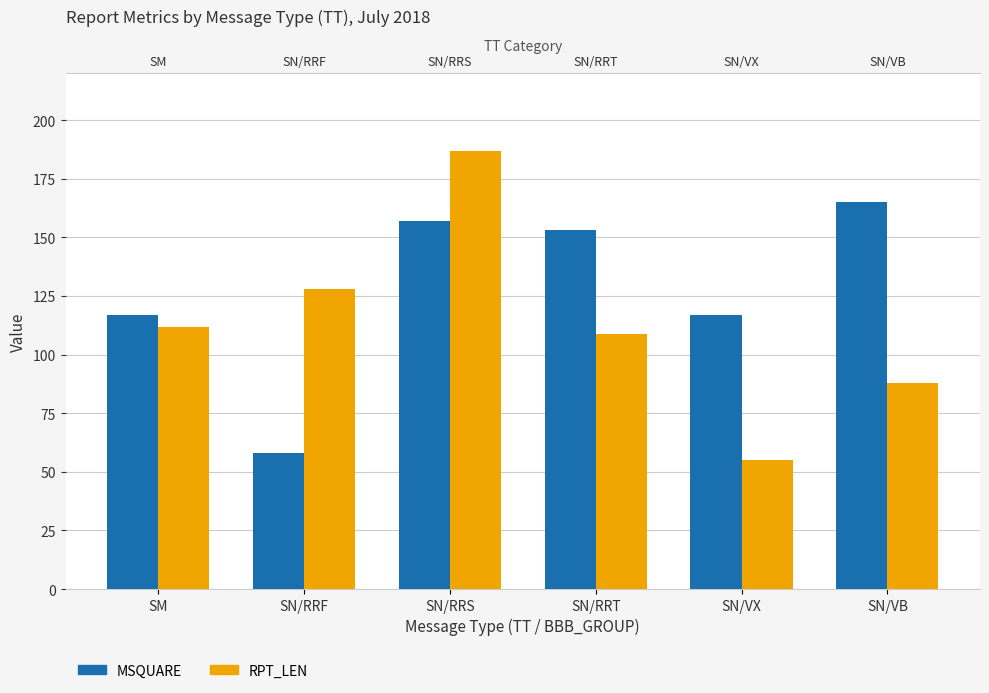

What is the value of the MSQUARE bar at the 3rd from the left?

157